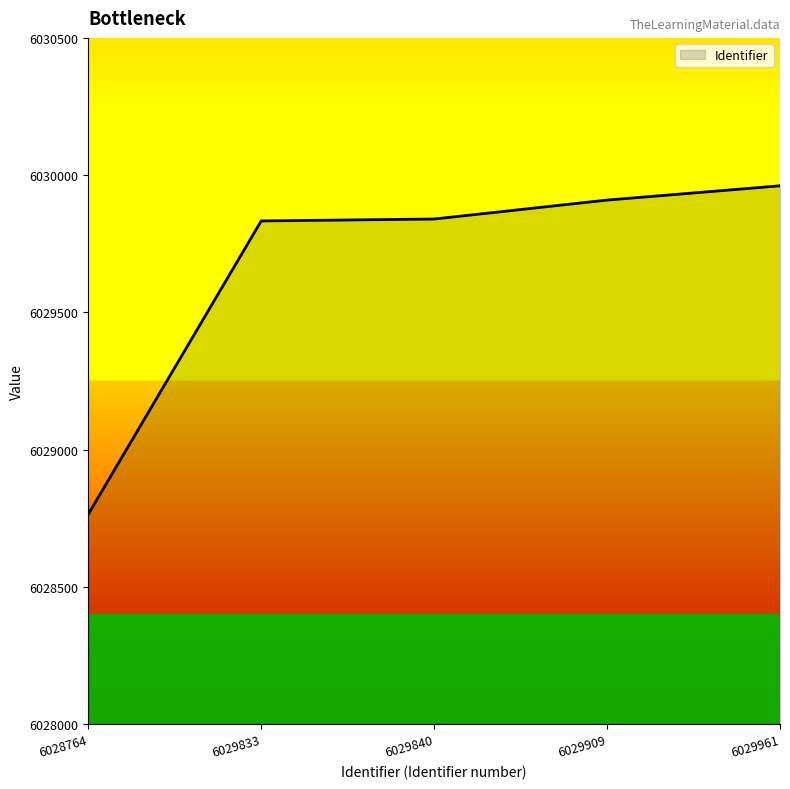

Does the chart have visible grid lines?

No